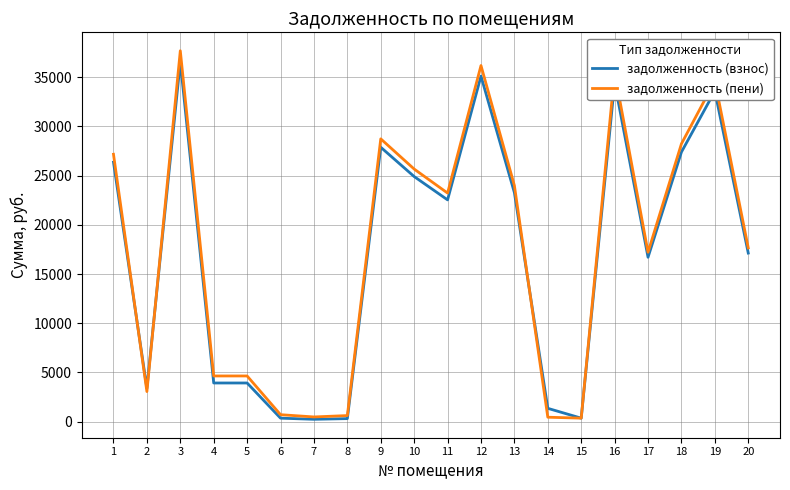

What is the greatest value displayed?

37694.9